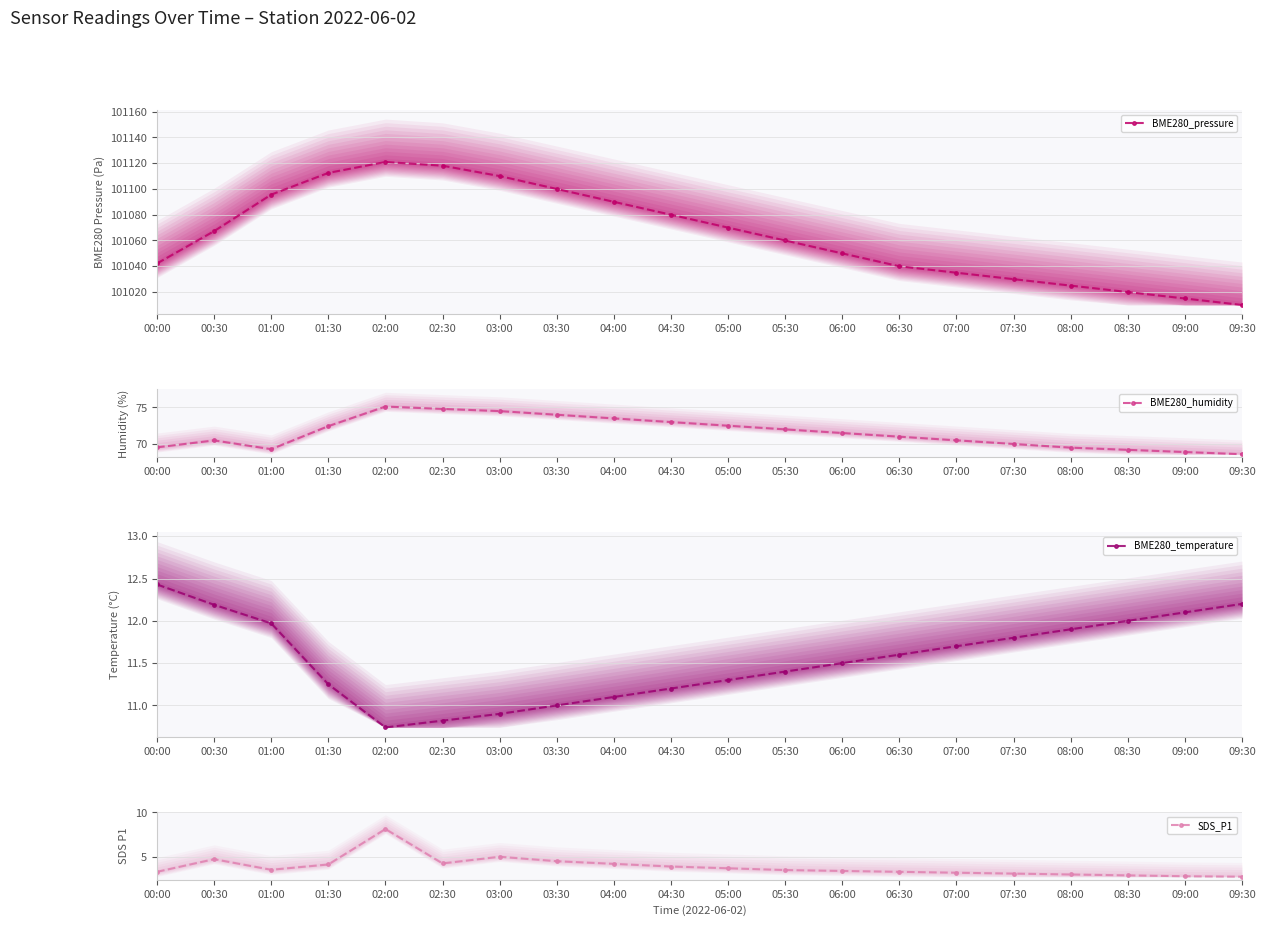

True or false: SDS_P1 has a value of 2.0 at 04:00.

False